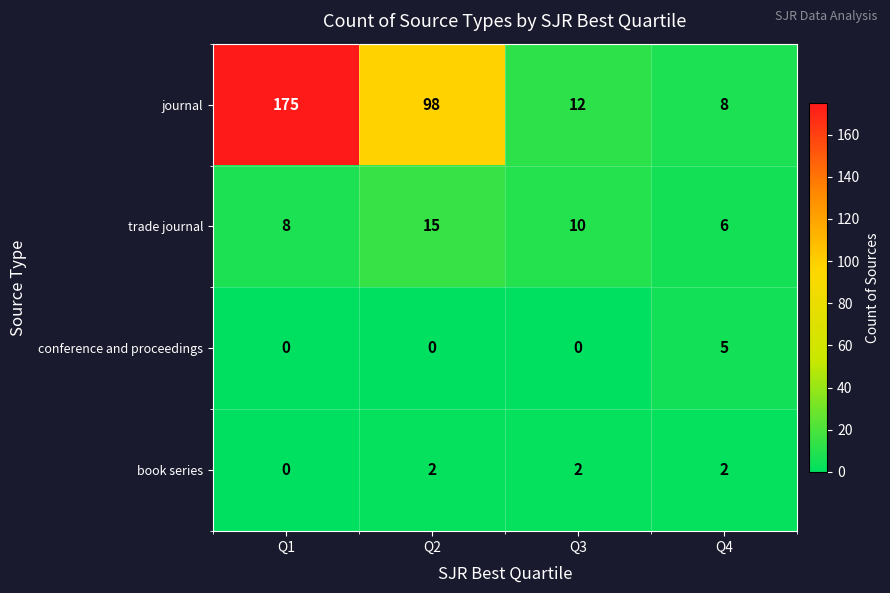

What is the difference between the highest and lowest values at Q1?

175